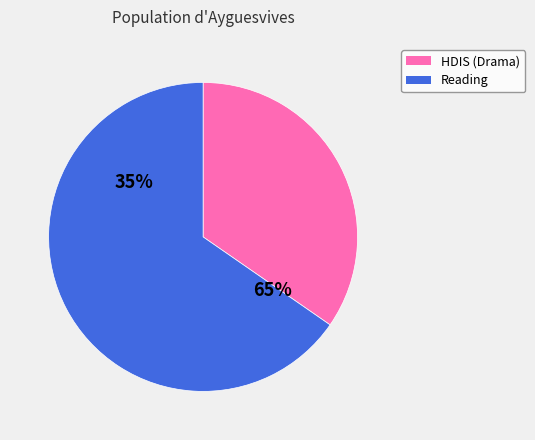

How many slices are in this pie chart?

2